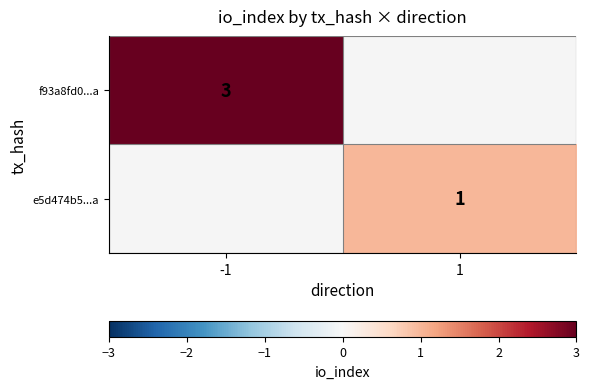

Is it true that e5d474b5...a equals 2 at 1?

False